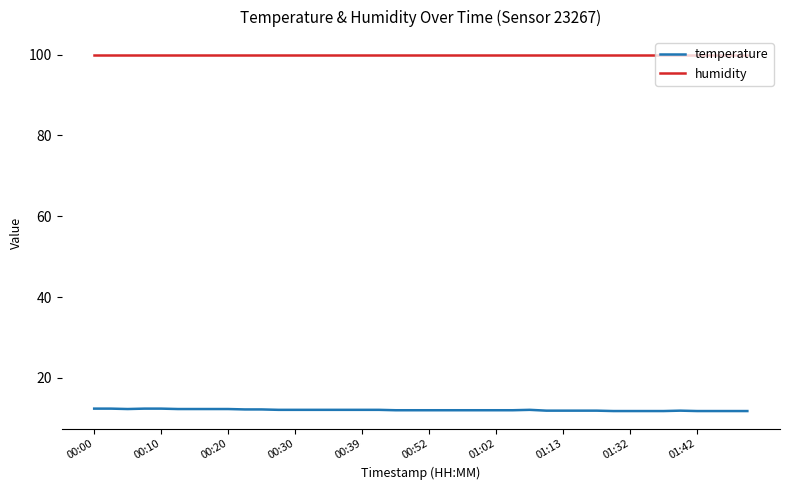

What are all the series names shown in the legend?

temperature, humidity